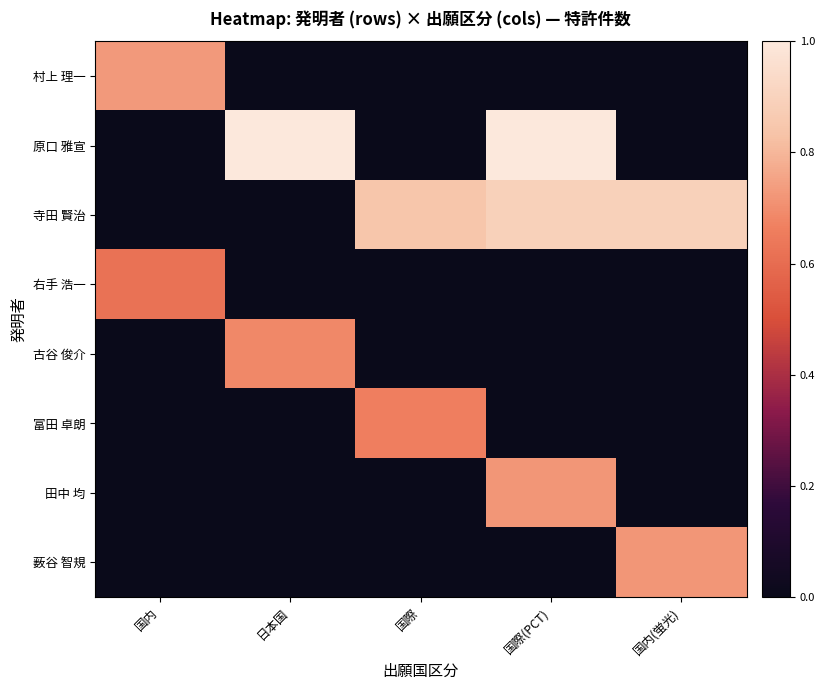

At how many categories does at least one series exceed 0?

5